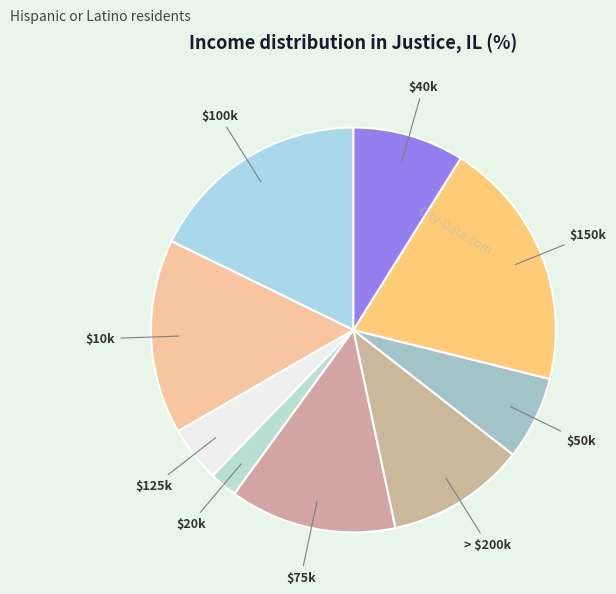

What is the smallest slice in the pie chart?

$20k